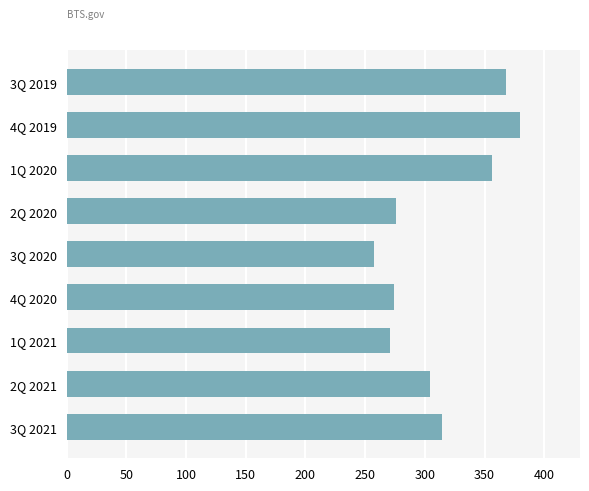

The value at 1Q 2020 is 577.1. True or false?

False